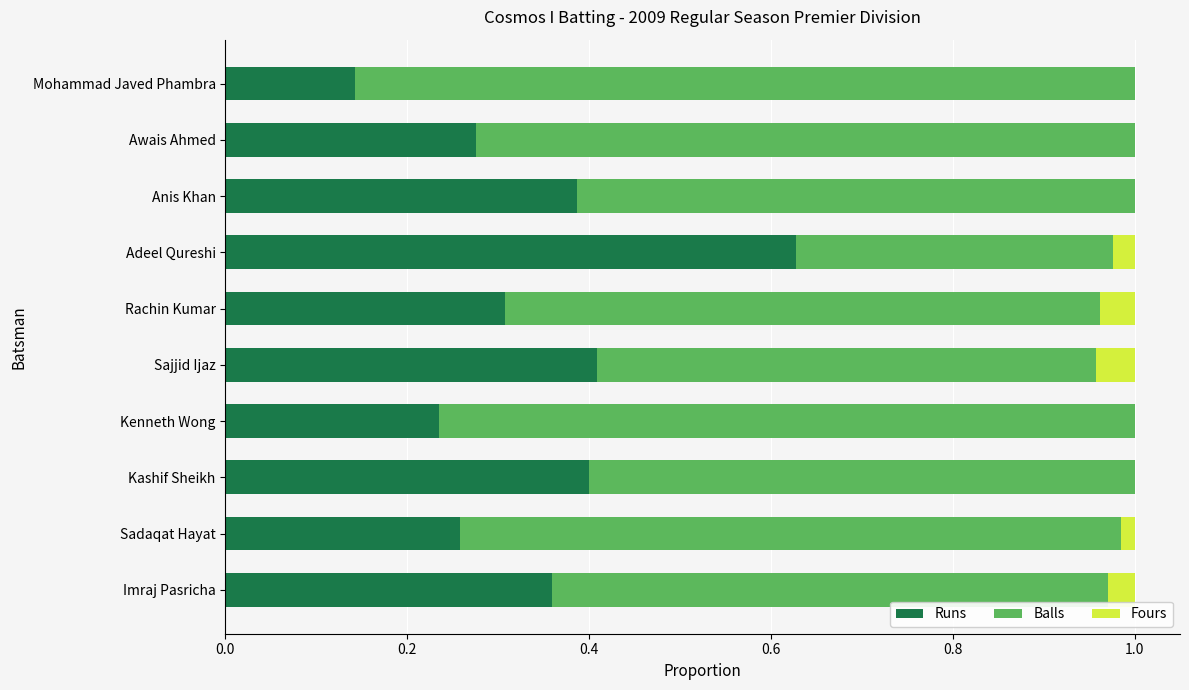

Count the number of categories in the chart.

10